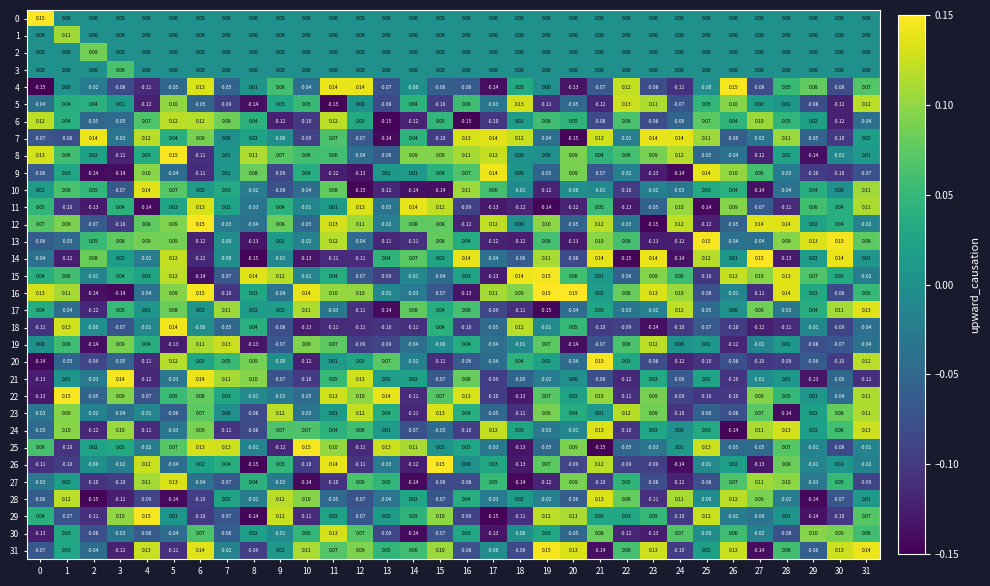

At how many categories does at least one series exceed 0?

32